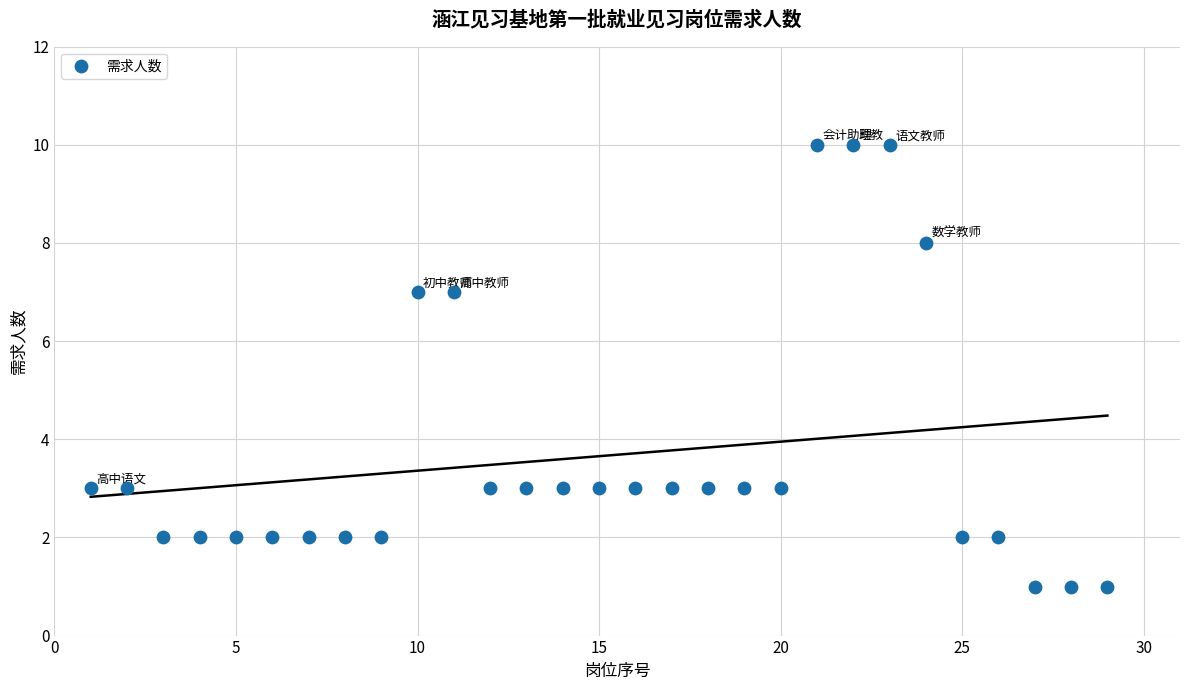

What is the range of Y values (max minus min)?

9